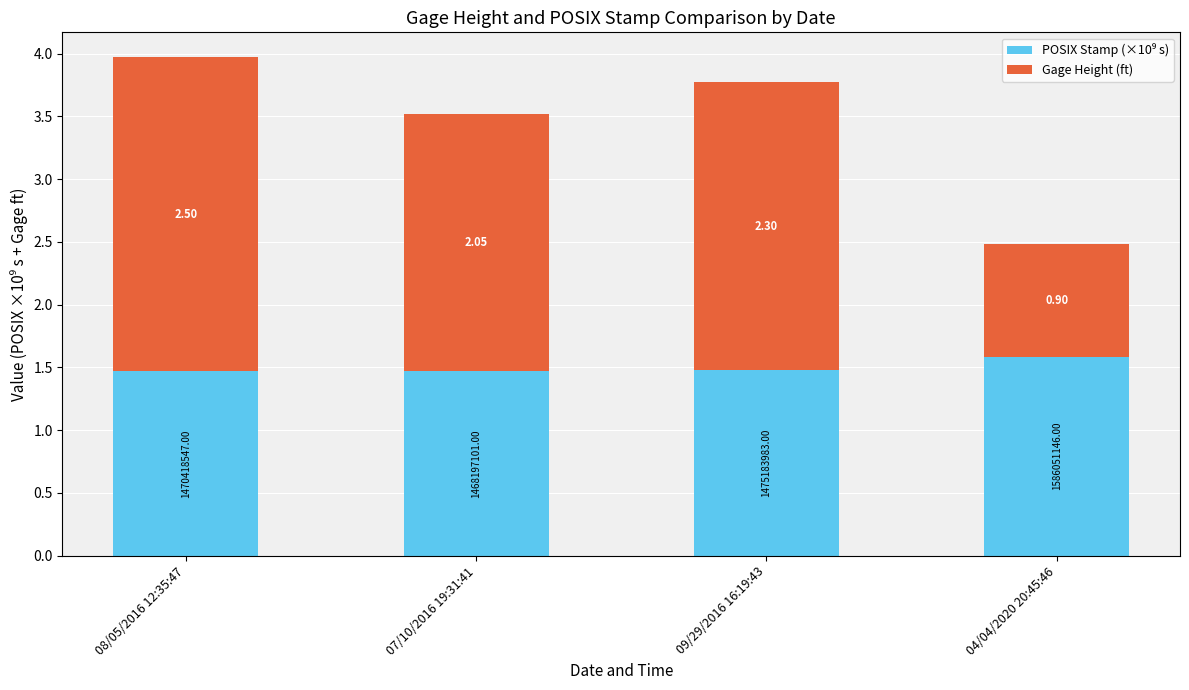

At which category is the sum across all series the highest?

08/05/2016 12:35:47